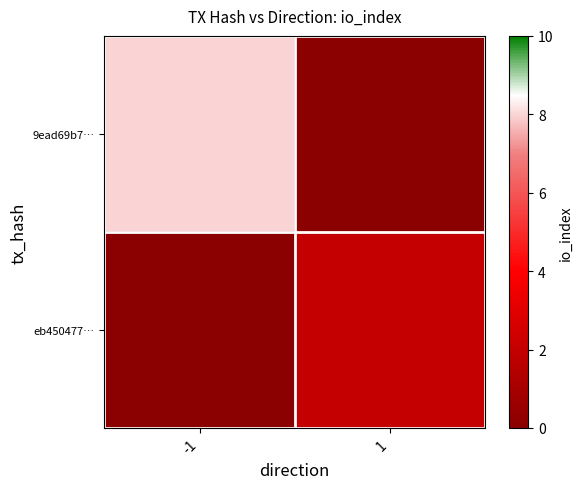

What is the maximum value shown in the chart?

8